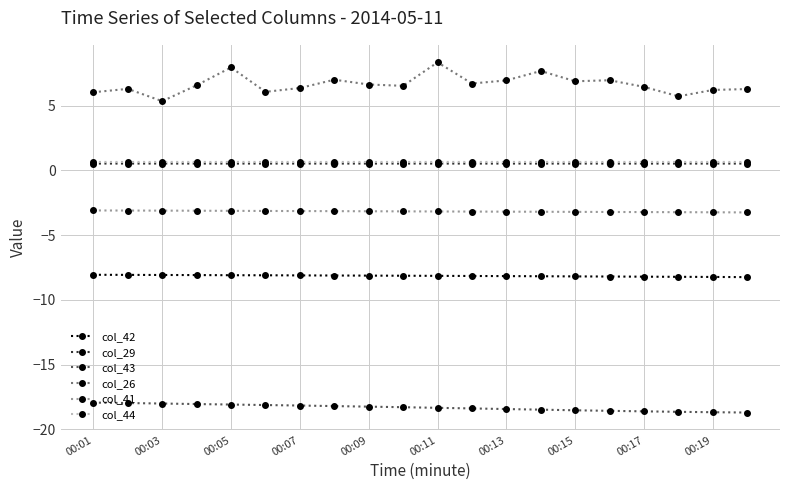

True or false: col_42 and col_29 intersect in this chart.

False